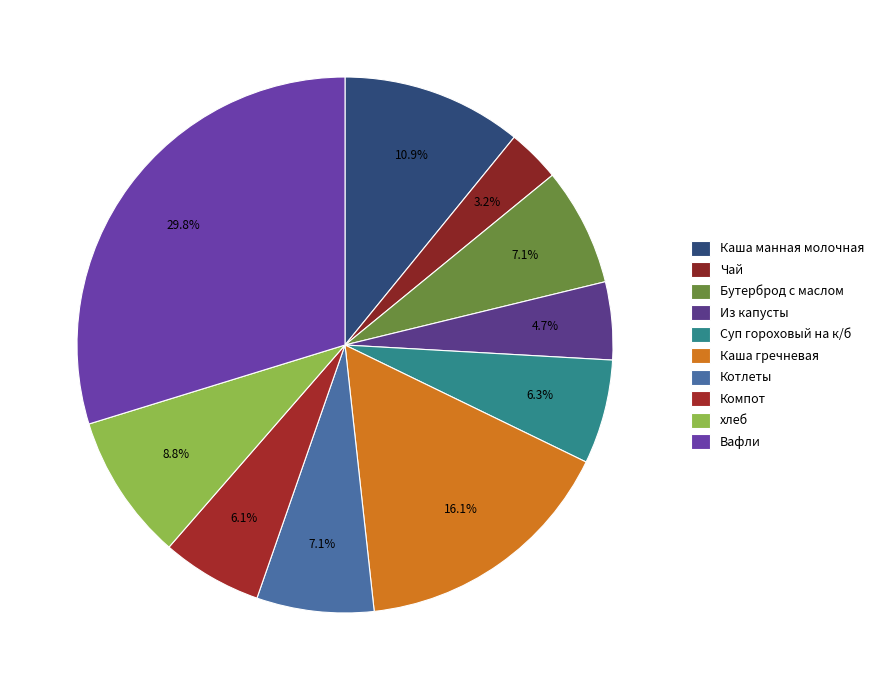

What percentage is the Котлеты slice, to the nearest percent?

7%